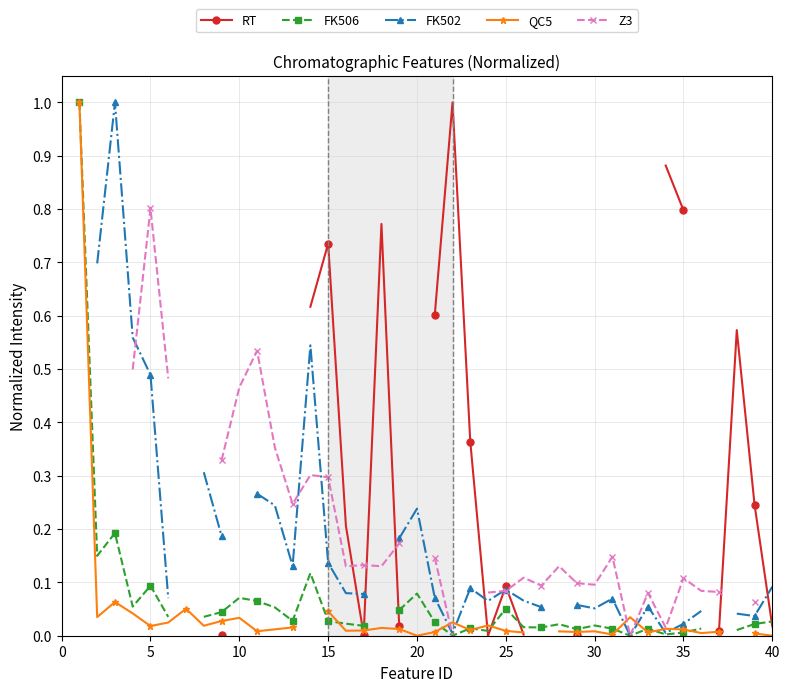

Count the Z3 values in the range 0 to 1.

32